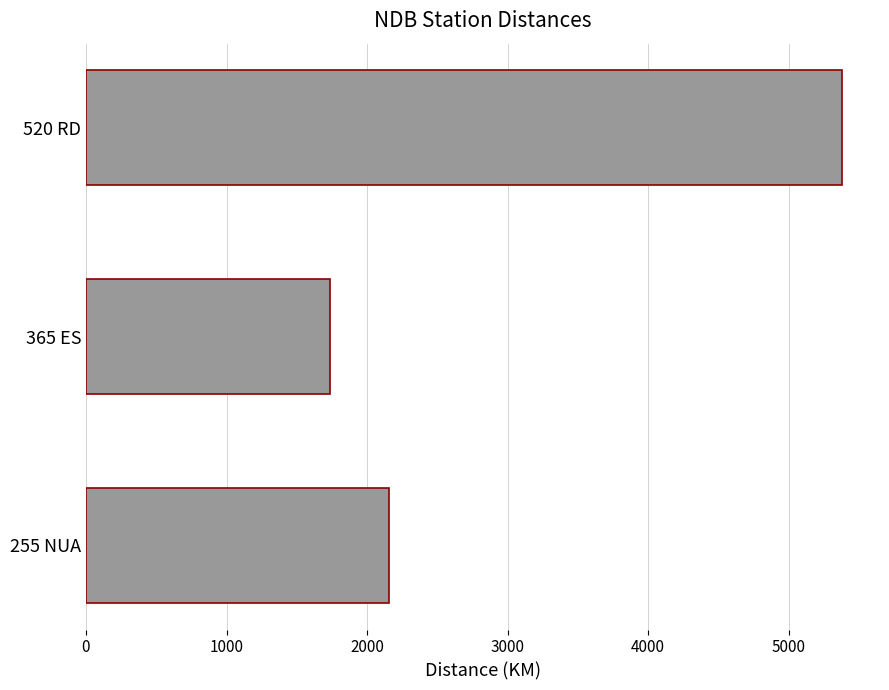

Rank the categories by value from lowest to highest.

365 ES, 255 NUA, 520 RD